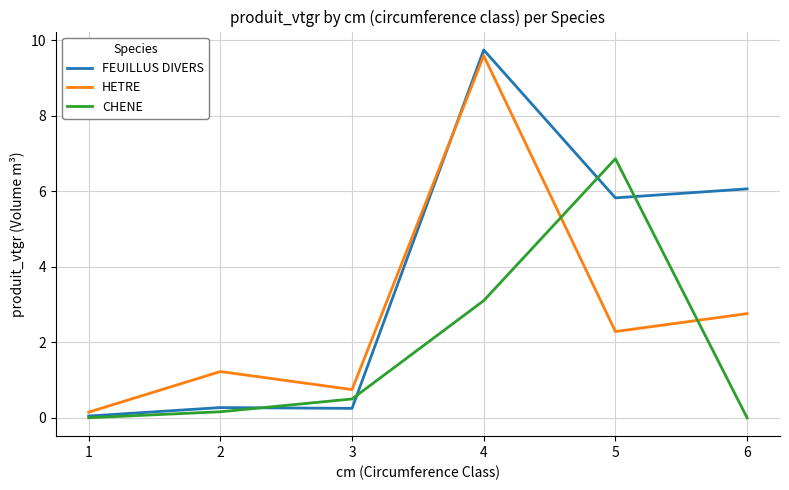

How many distinct data groups are displayed?

3